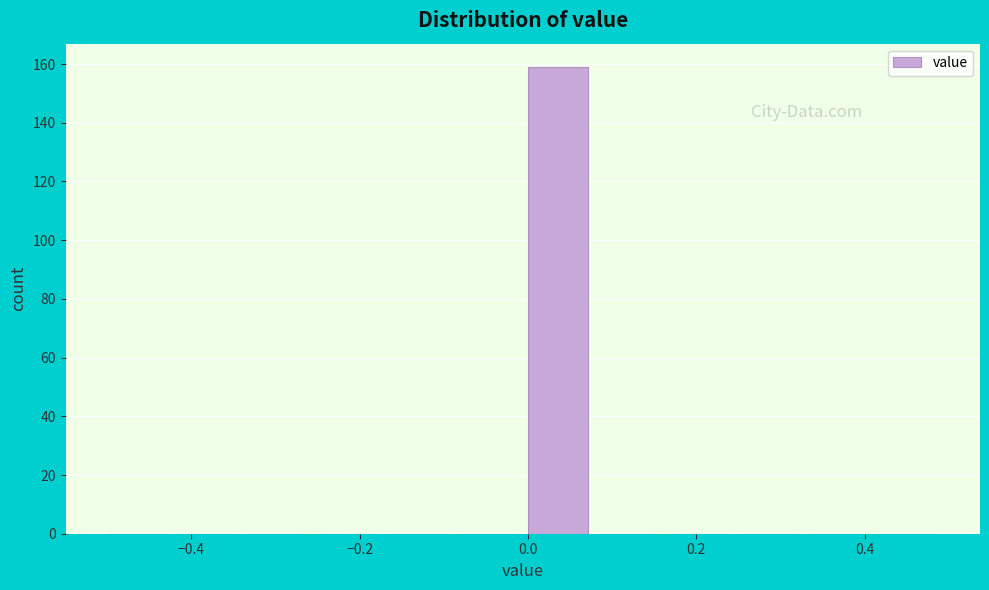

Which range on the x-axis has the tallest bar?

0.00 to 0.08